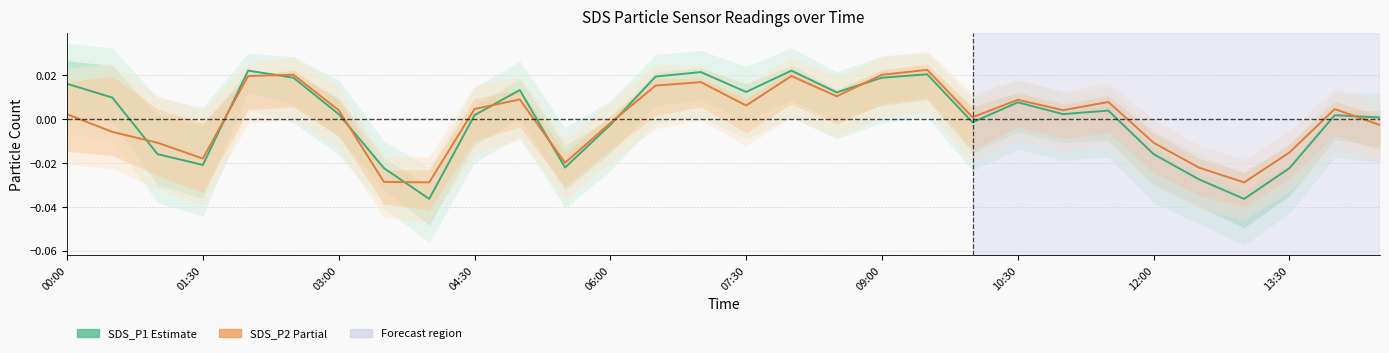

After their last crossing, which series has the higher values: SDS_P2 (Partial) or SDS_P1 (Estimate)?

SDS_P1 (Estimate)